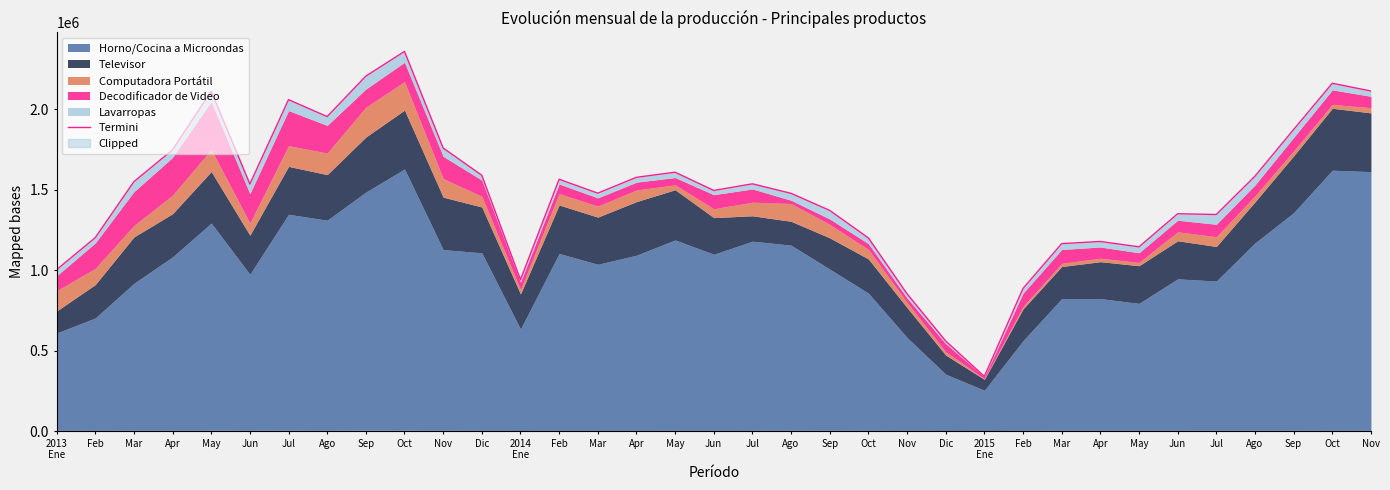

Which category has the lowest value across all series?

2015
Ene